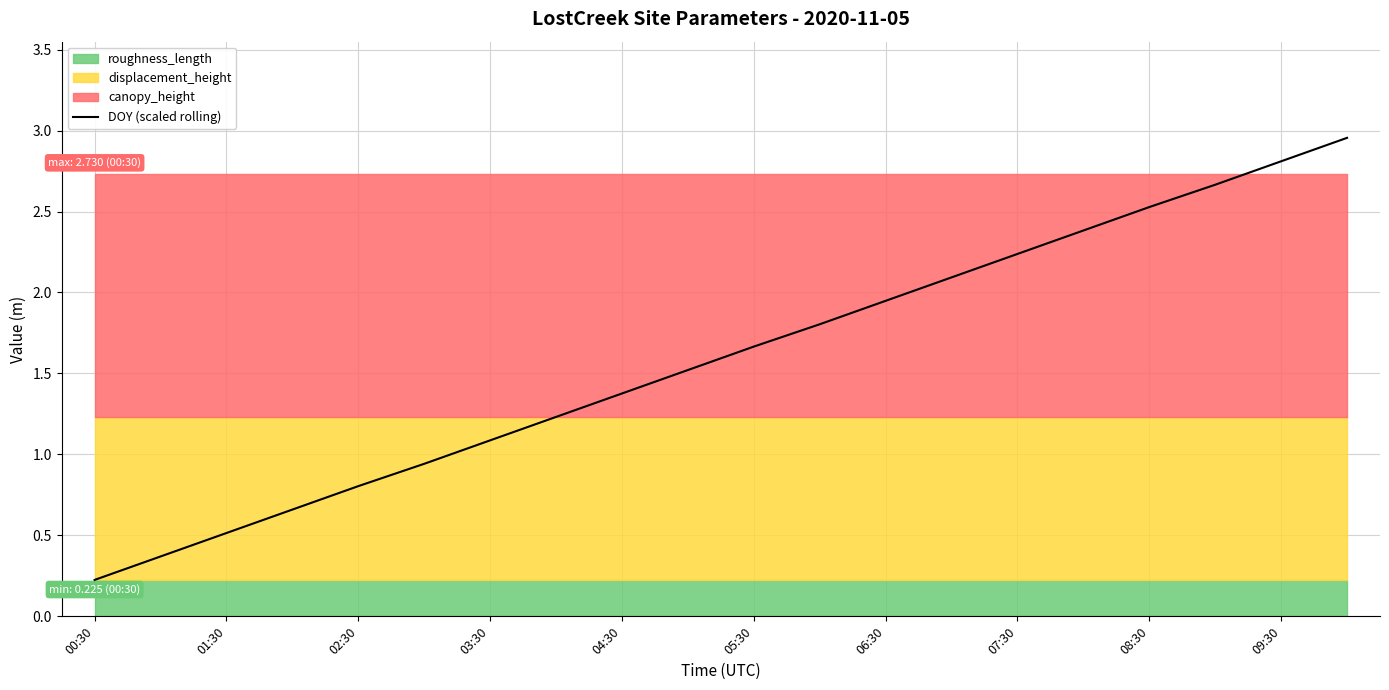

How many values exceed 1?

14